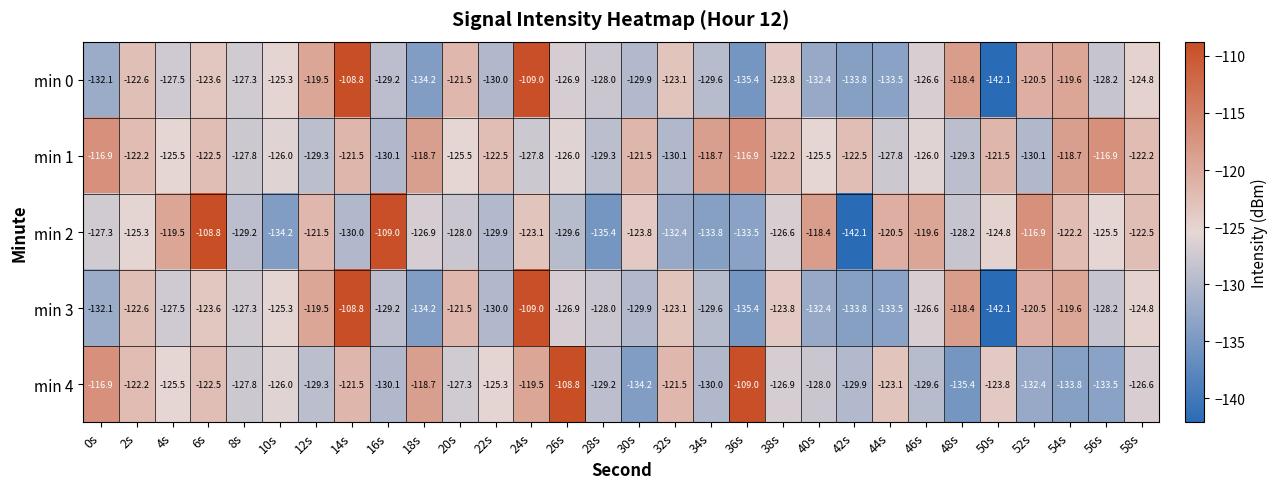

What is the smallest value displayed?

-142.1